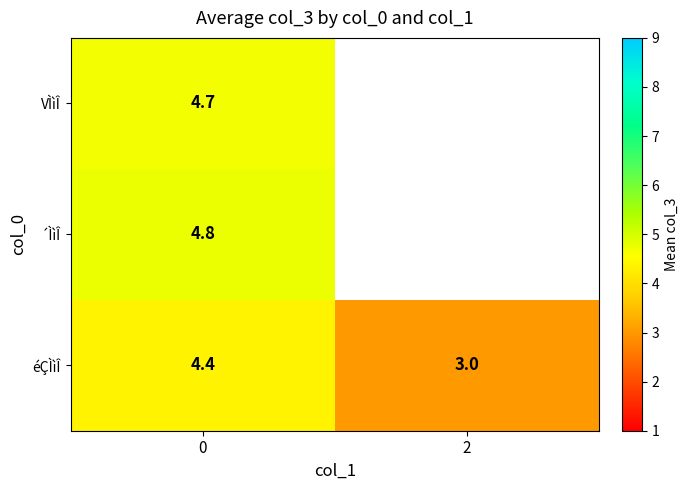

Rank the series by their maximum value, from highest to lowest.

´ÌìÎ, VÌìÎ, éÇÌìÎ